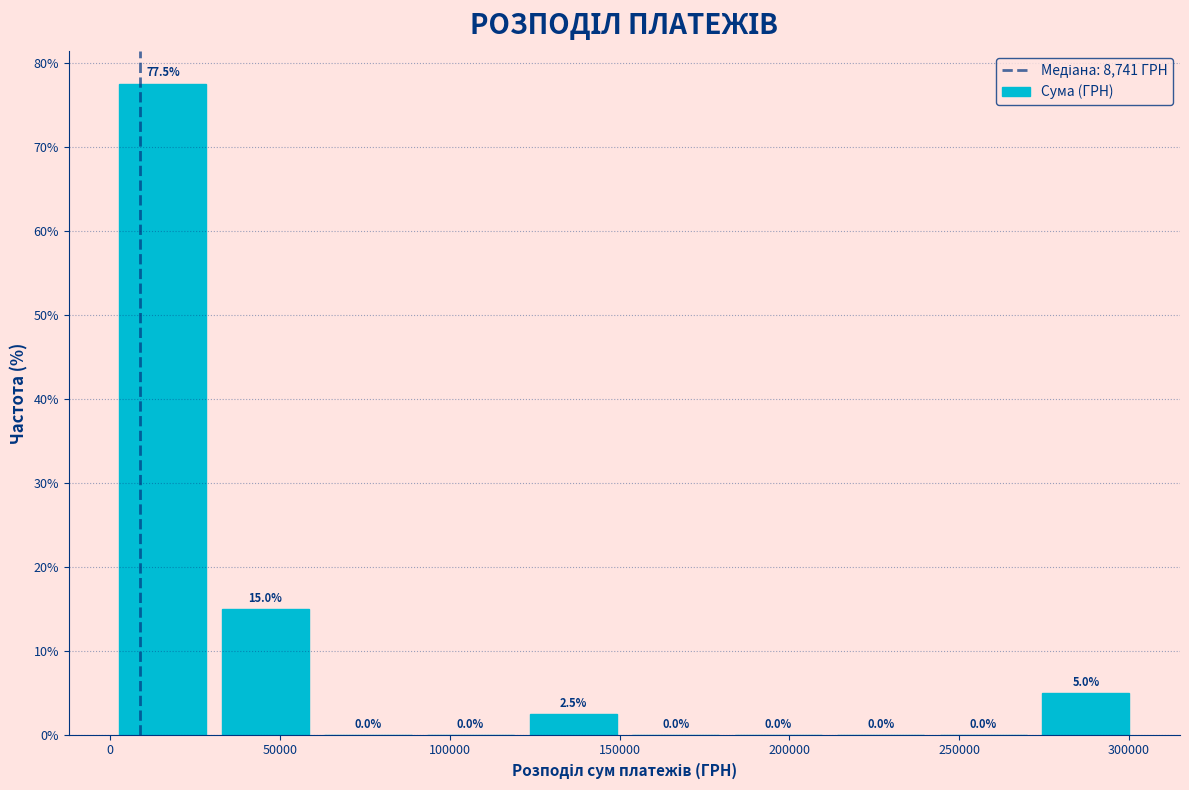

Reading left to right, transcribe this chart: for each bar, give the range it covers on the x-axis and its height. The bar edges are not printed on the chart, so give them approximately, as read against the axis.

0 to 30000: 77.5
30000 to 60000: 15.0
60000 to 90000: 0.0
90000 to 120000: 0.0
120000 to 150000: 2.5
150000 to 180000: 0.0
180000 to 210000: 0.0
210000 to 240000: 0.0
240000 to 270000: 0.0
270000 to 300000: 5.0